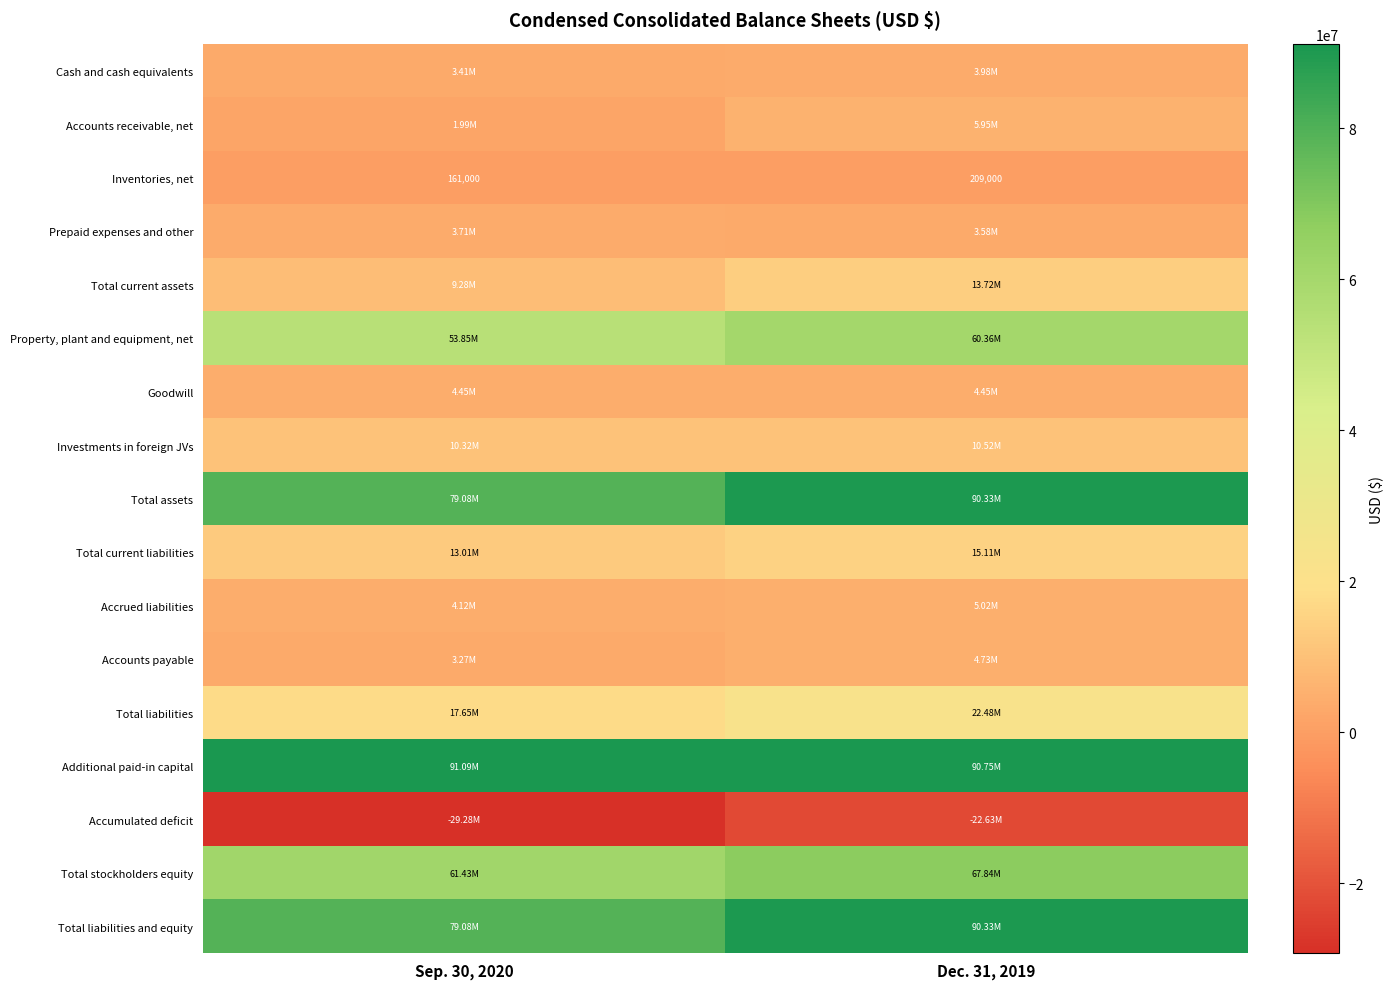

What is the difference between the Inventories, net values at Dec. 31, 2019 and Sep. 30, 2020?

48000